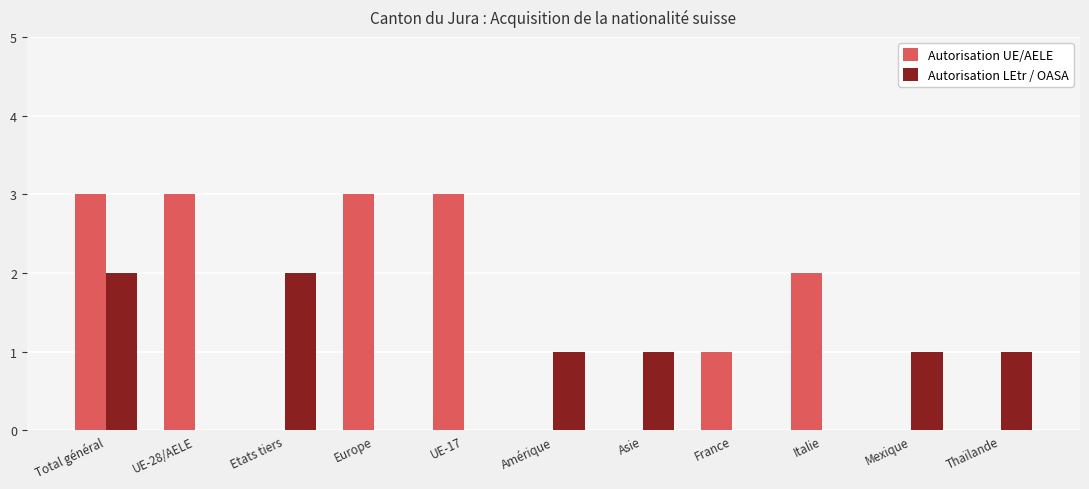

Reading right to left, extract all data points from this chart.

Autorisation UE/AELE: 0	0	2	1	0	0	3	3	0	3	3
Autorisation LEtr / OASA: 1	1	0	0	1	1	0	0	2	0	2